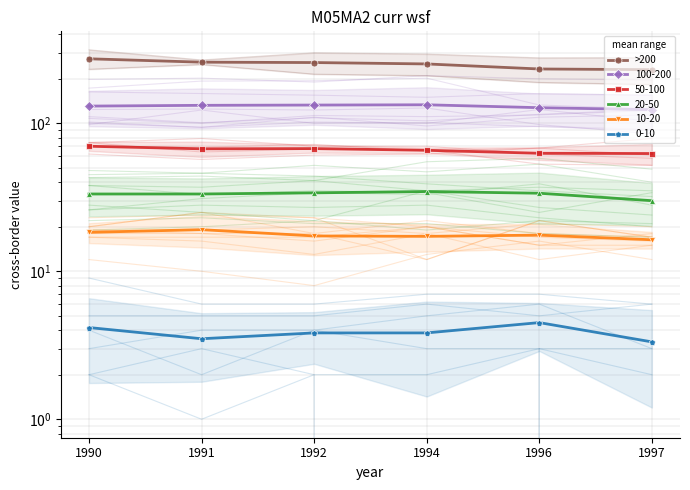

List the labels in order of value, largest first.

1990, 1991, 1992, 1994, 1996, 1997